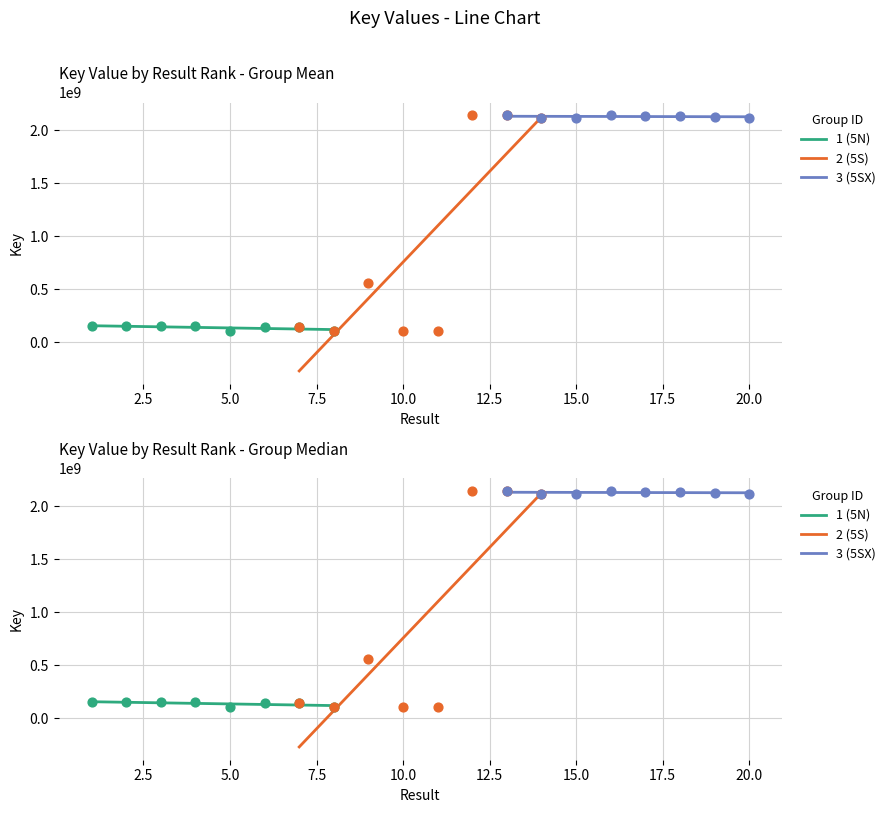

Approximately how many times larger is the value at 2 compared to 12?

0.1